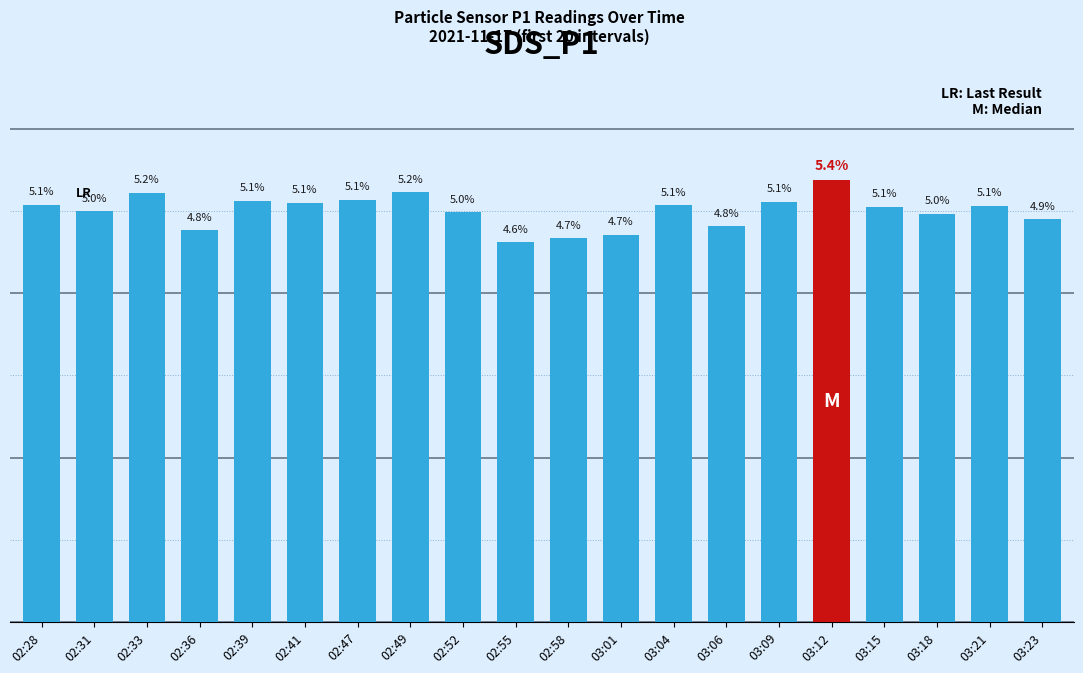

What is the label of the 3rd bar from the left?

02:33